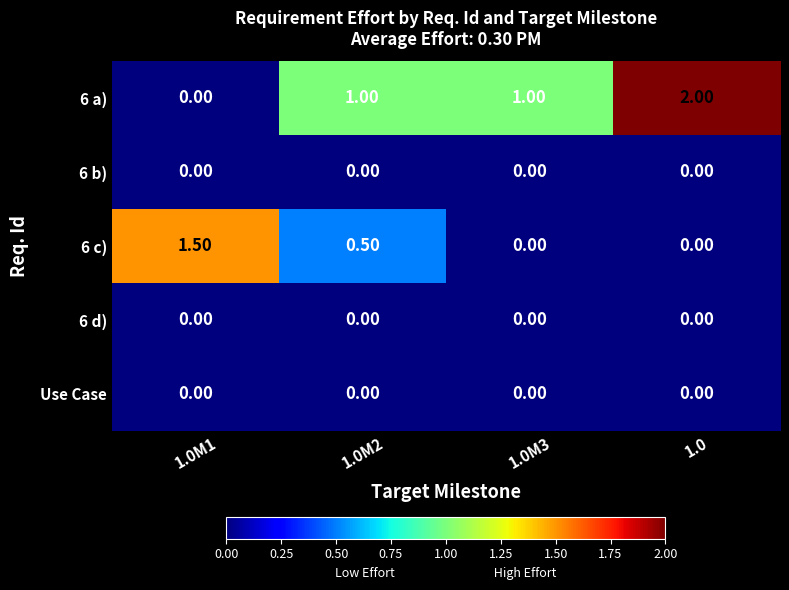

Which series has the largest total across all categories?

6 a)